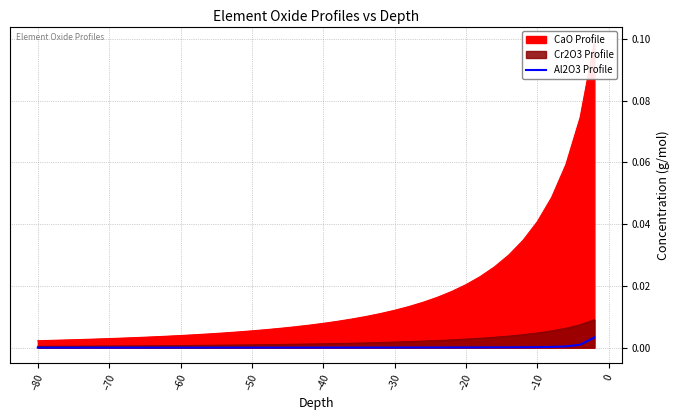

True or false: there are more than 1 points higher than both neighbors.

False